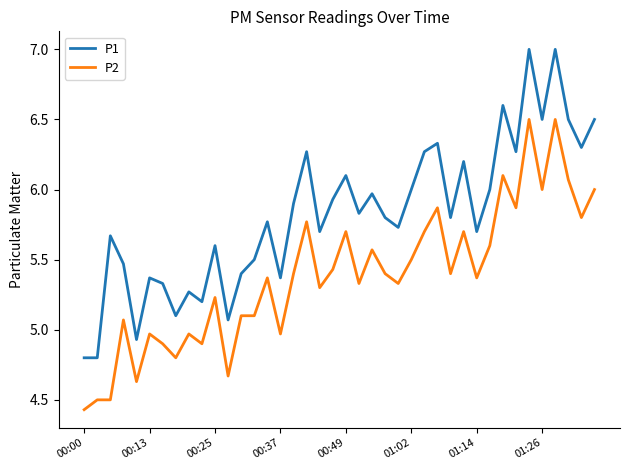

Which series has the widest spread of values?

P1